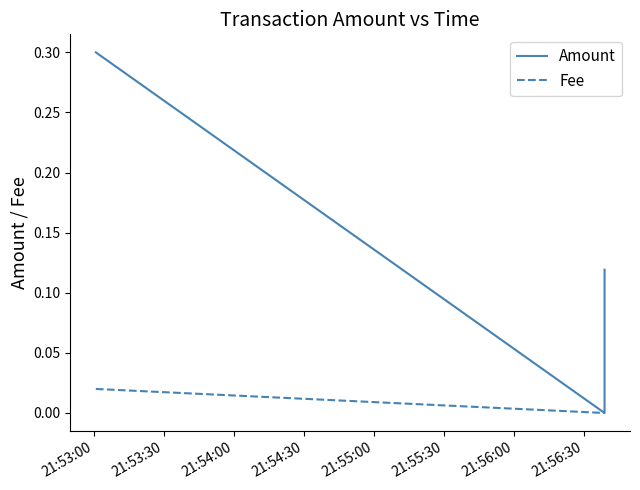

How many lines are shown in the chart?

2